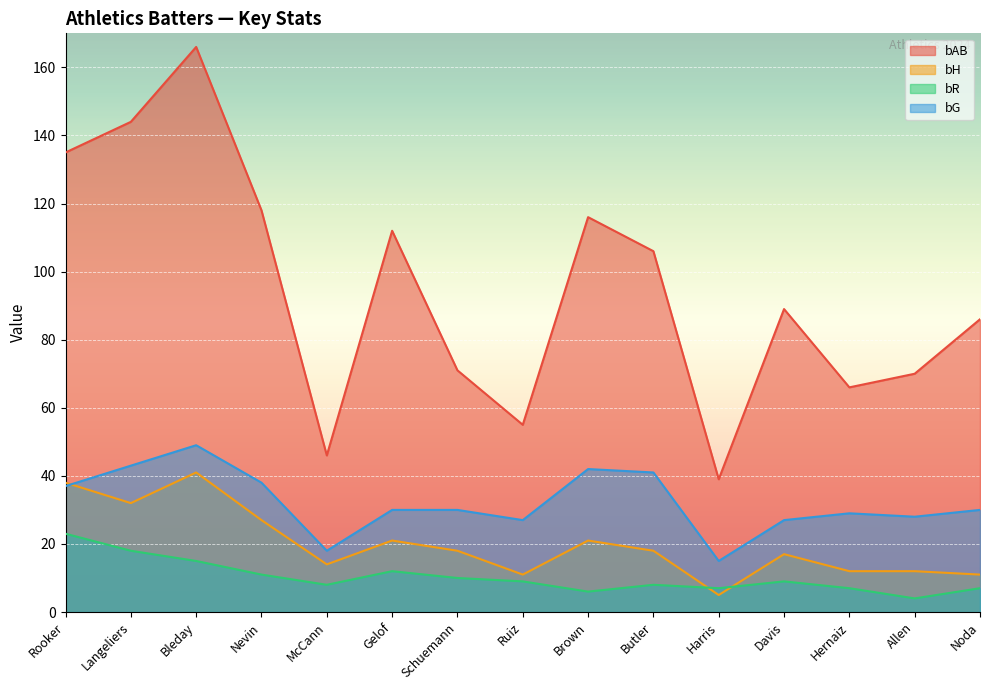

Where is bR nearest to the value 13?

Gelof